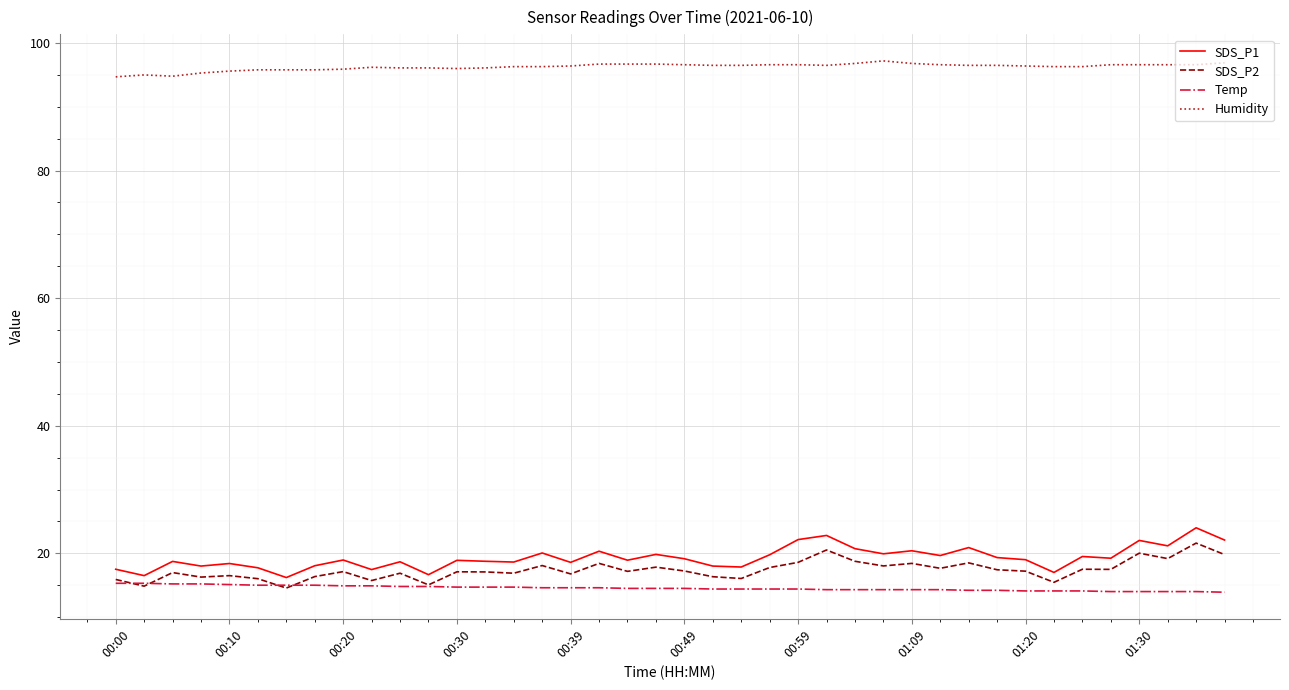

True or false: Humidity and SDS_P1 cross at least once.

False